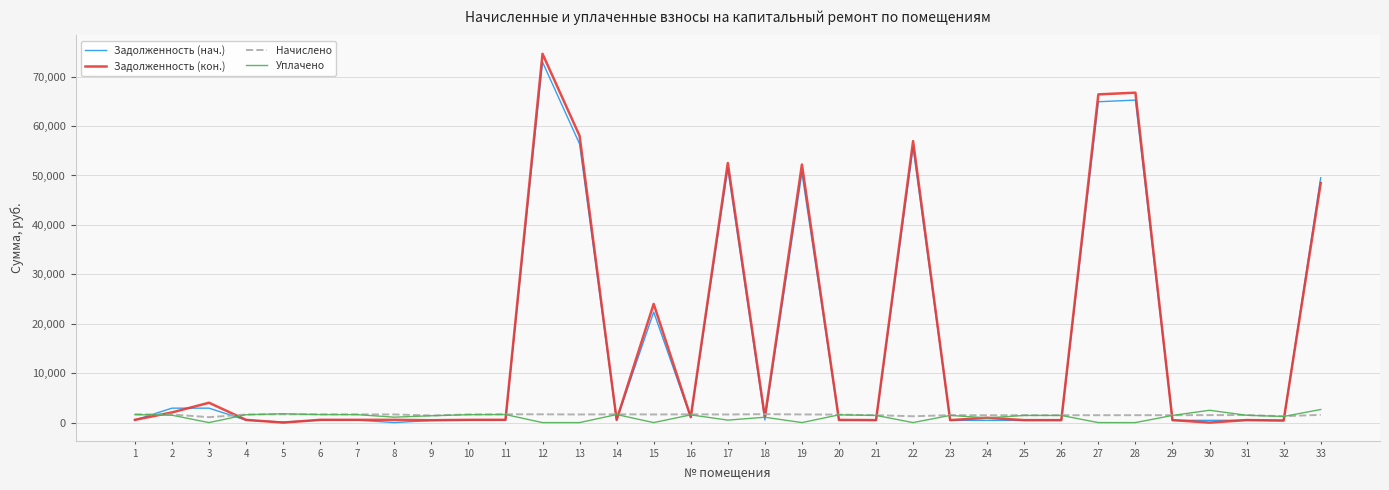

True or false: Начислено has more than 1 interior local peaks.

True